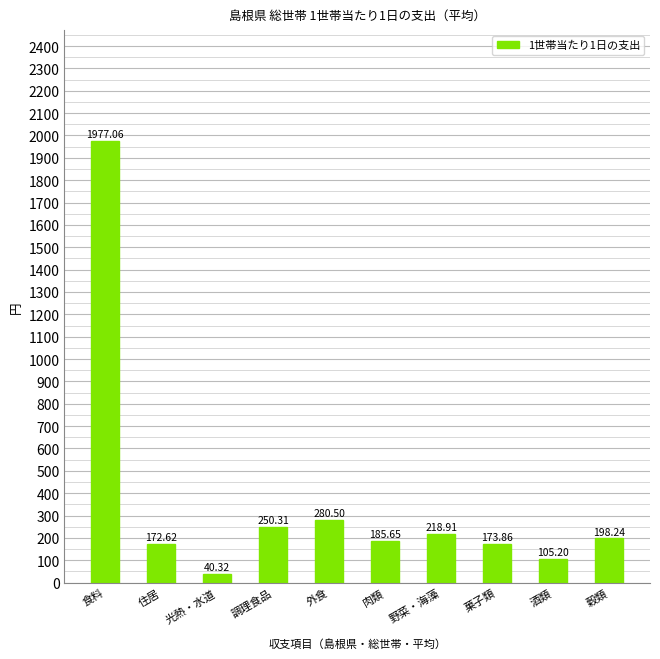

What is the smallest value displayed?

40.3